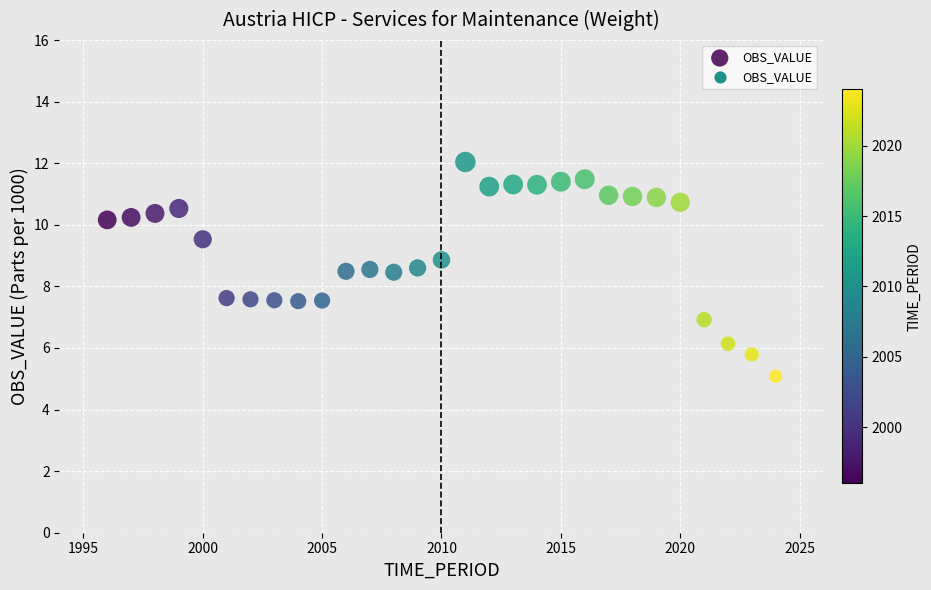

What is the range of Y values (max minus min)?

7.0